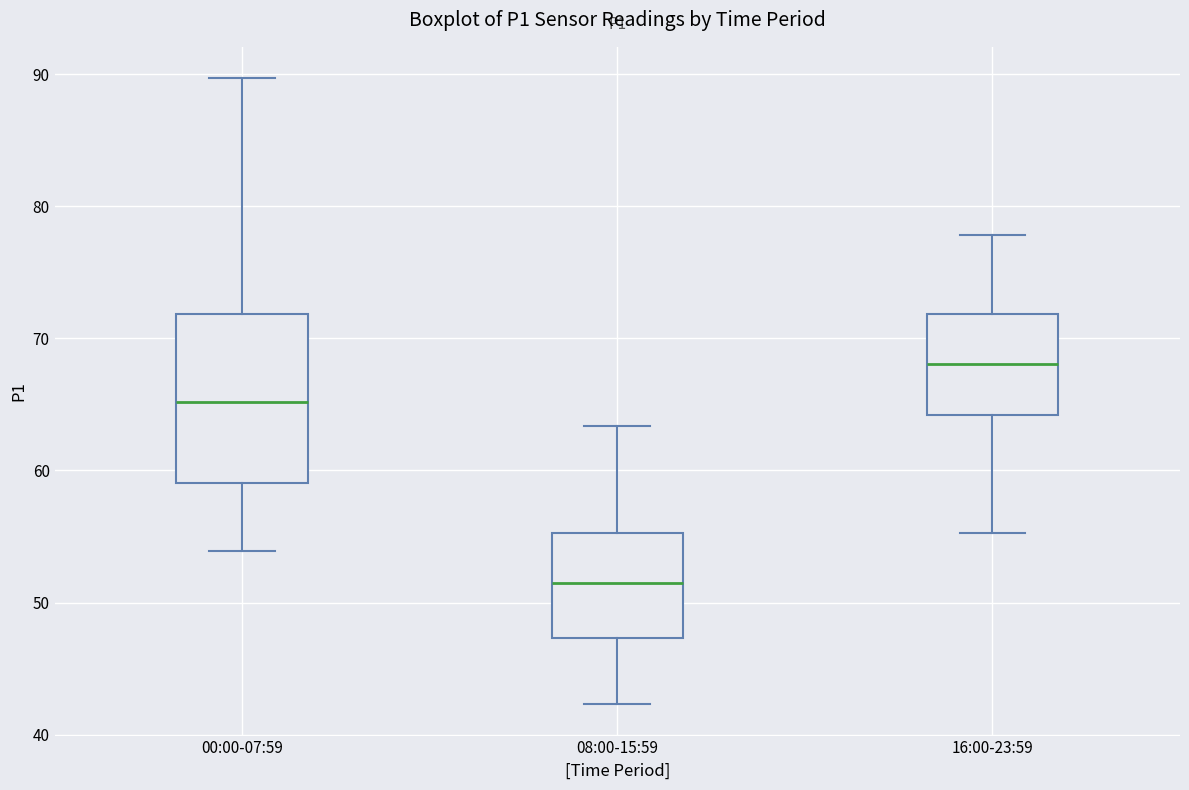

Reading left to right, transcribe this box plot: for each box, give where its median line is, the range the box spans, and where its two whiskers end, as read against the y-axis. The values are not printed on the chart, so give them approximately, as read against the axis.

00:00-07:59: median 65, box 59 to 72, whiskers 54 to 90
08:00-15:59: median 52, box 47 to 55, whiskers 42 to 63
16:00-23:59: median 68, box 64 to 72, whiskers 55 to 78